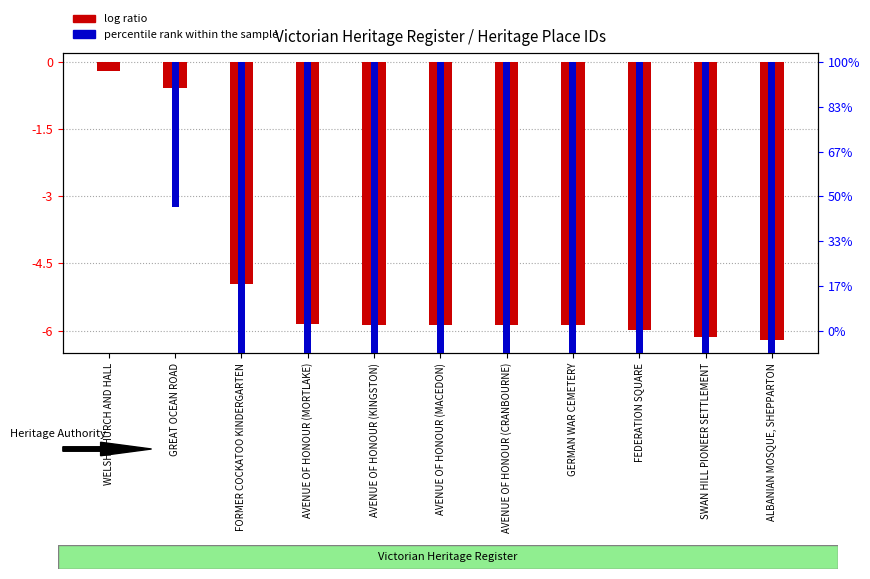

What is the value of the log ratio bar at the 7th from the left?

-5.9